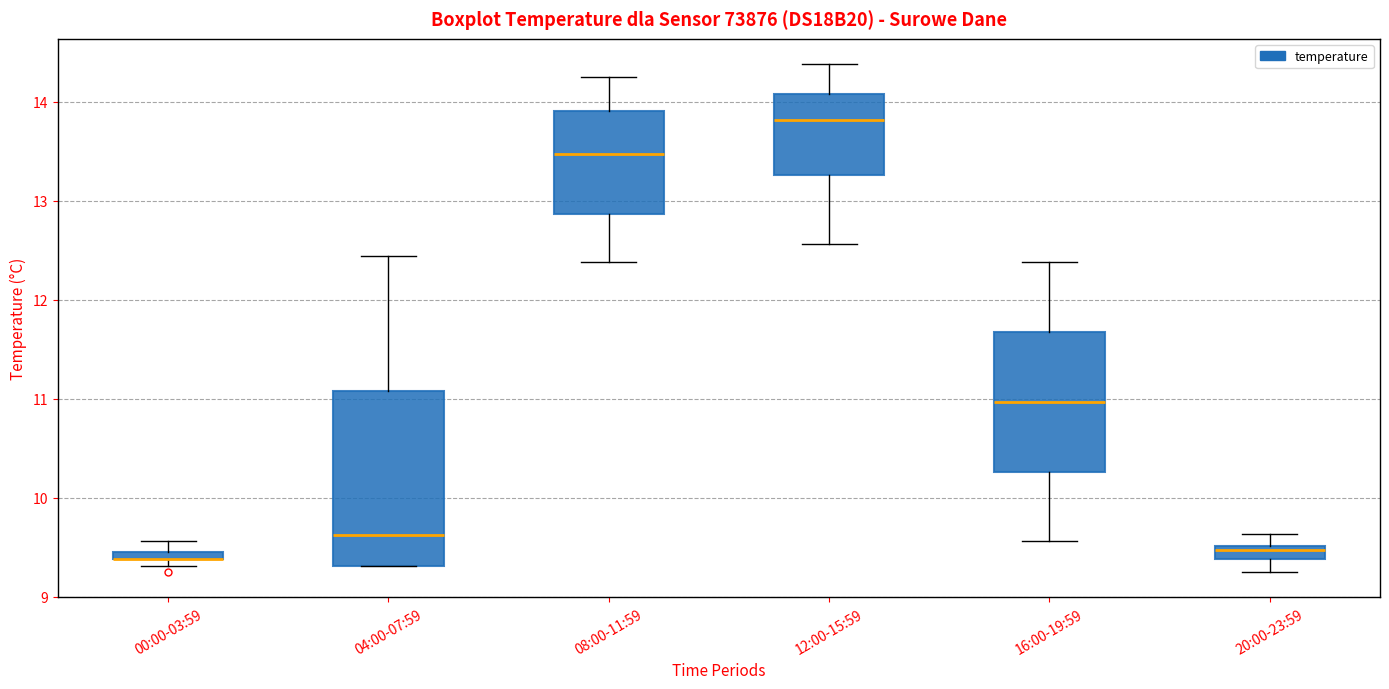

Where does the median line of the box for 08:00-11:59 sit on the y-axis? The values are not printed on the chart, so give them approximately, as read against the axis.

13.5